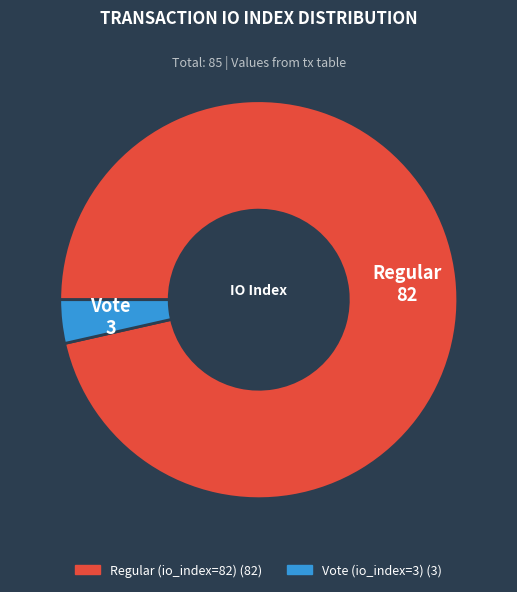

How many segments does this pie chart have?

2